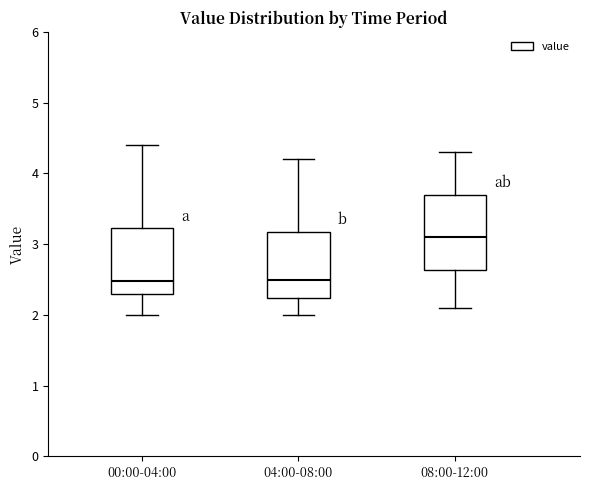

Where does the lower whisker of the box for 04:00-08:00 end on the y-axis? The values are not printed on the chart, so give them approximately, as read against the axis.

2.0